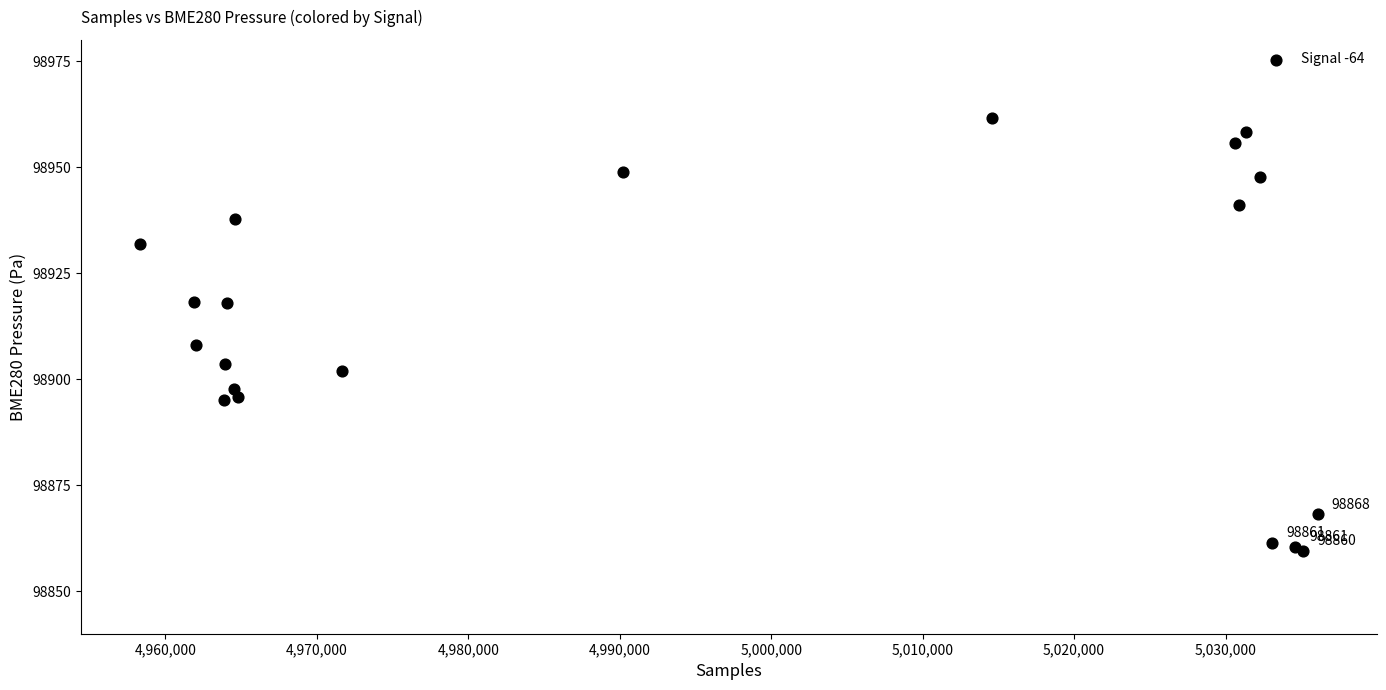

What Y value in the scatter plot is closest to 98910?

98908.2